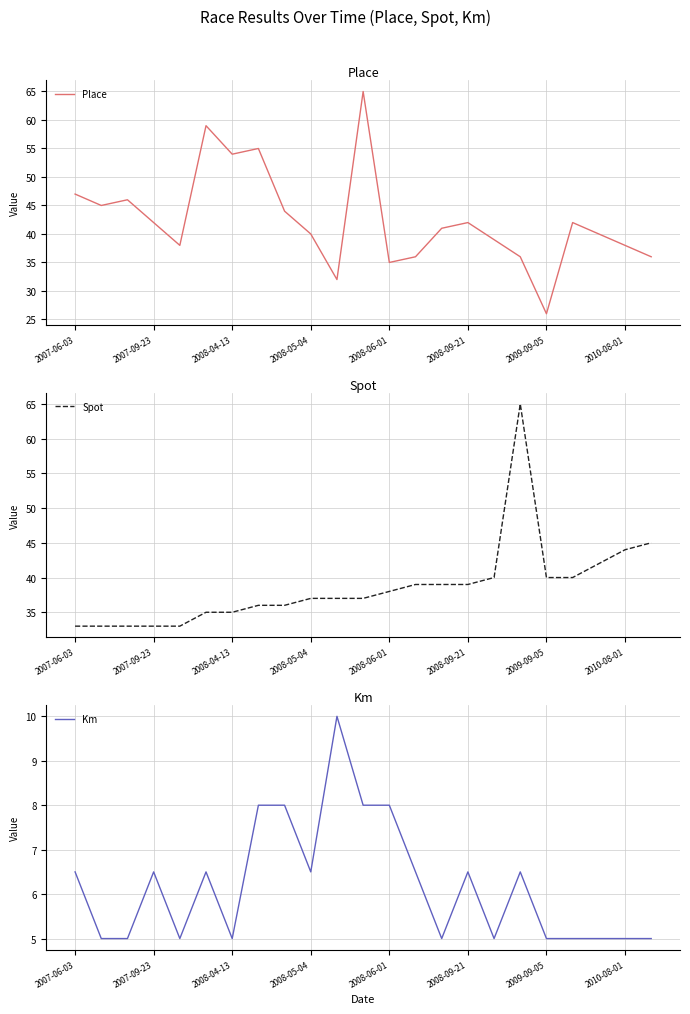

Which series has the largest range (max minus min)?

Place